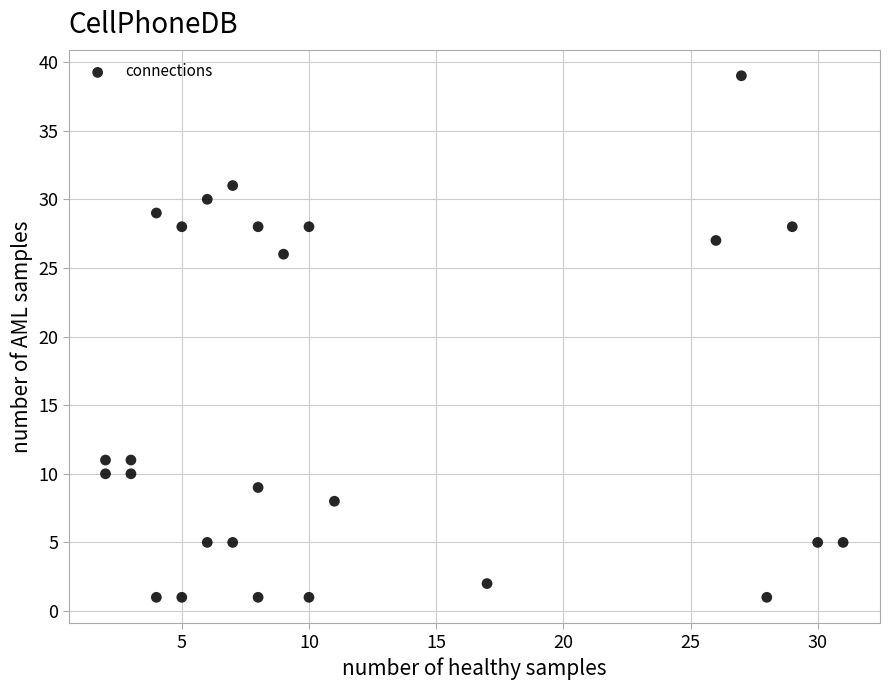

What Y value in the scatter plot is closest to 20?

26